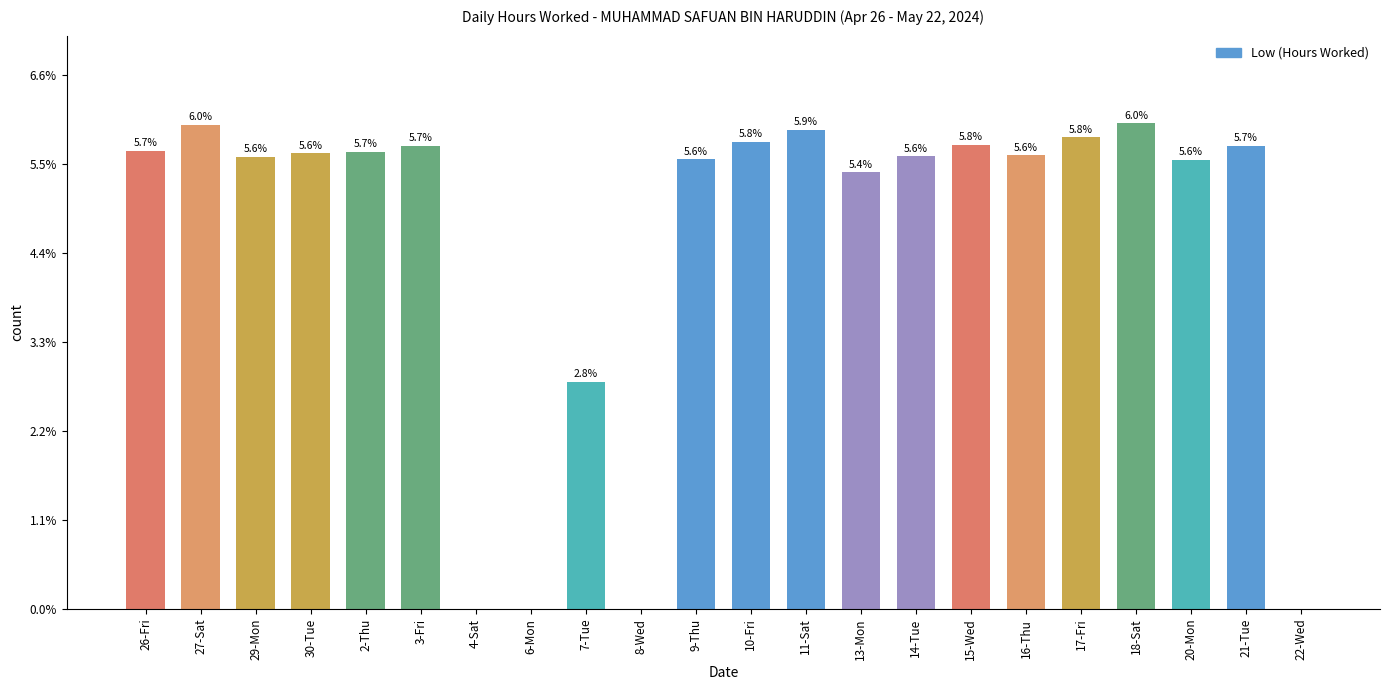

Are the bars horizontal?

No